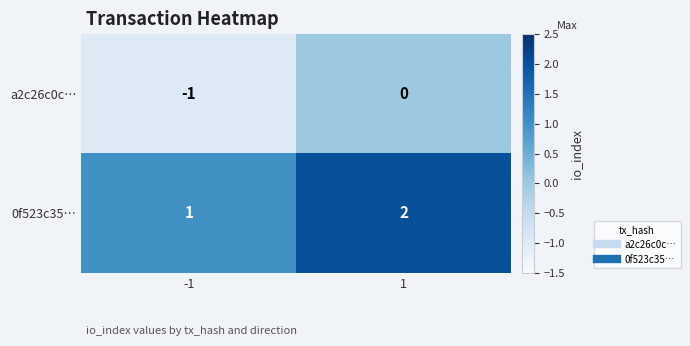

Which series has the largest total across all categories?

0f523c35…